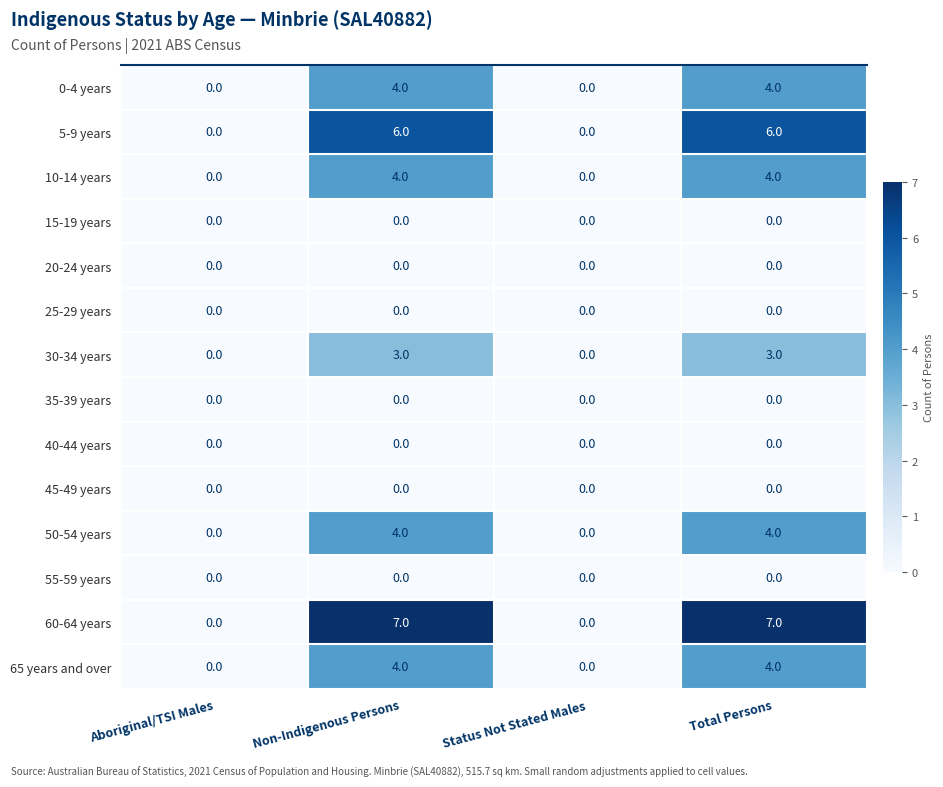

How many distinct data groups are displayed?

14